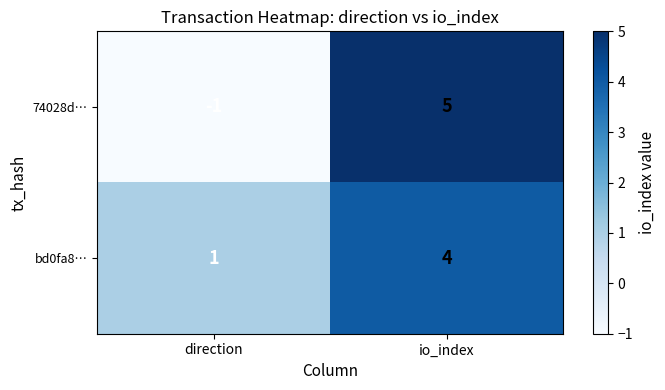

At which label is 74028d… closest to 2?

direction